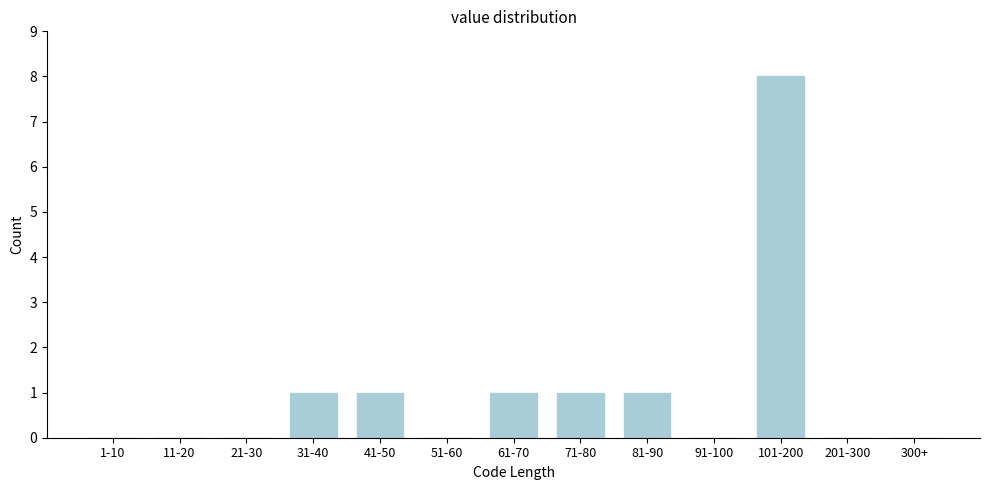

Is it true that the value at 61-70 is 0?

False